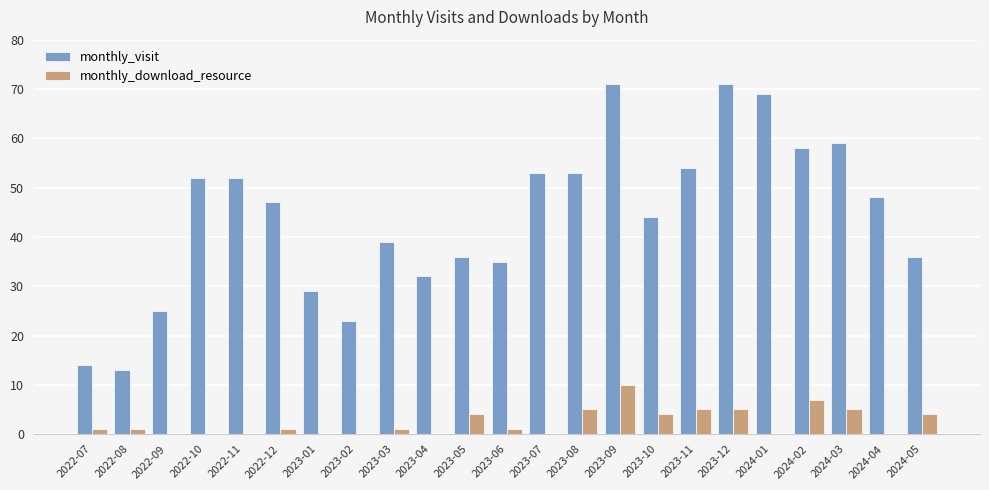

What is the maximum value for monthly_visit?

71